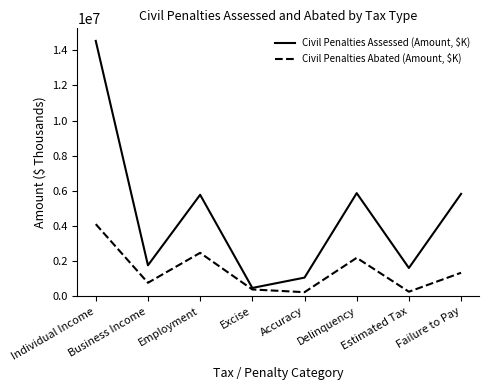

Is this an area chart (filled region under the line)?

No